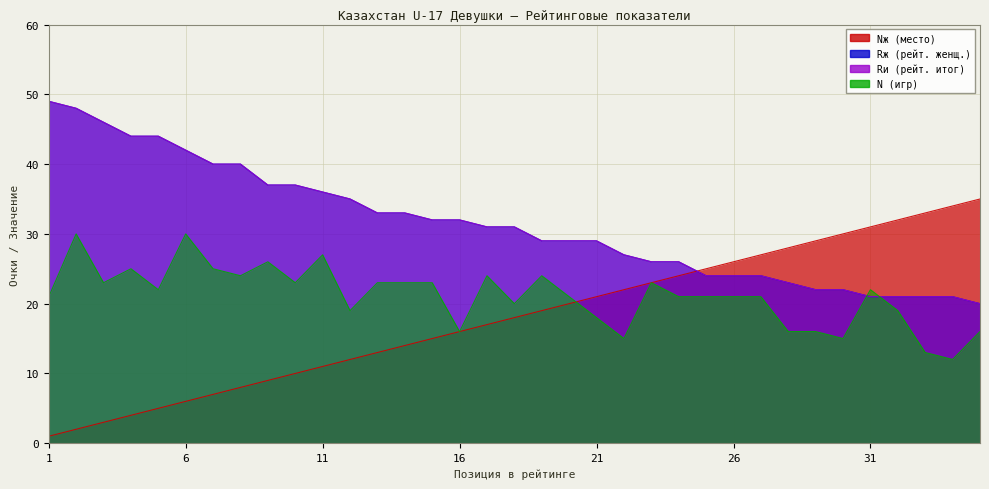

Where does the Rи series first go above 31?

1